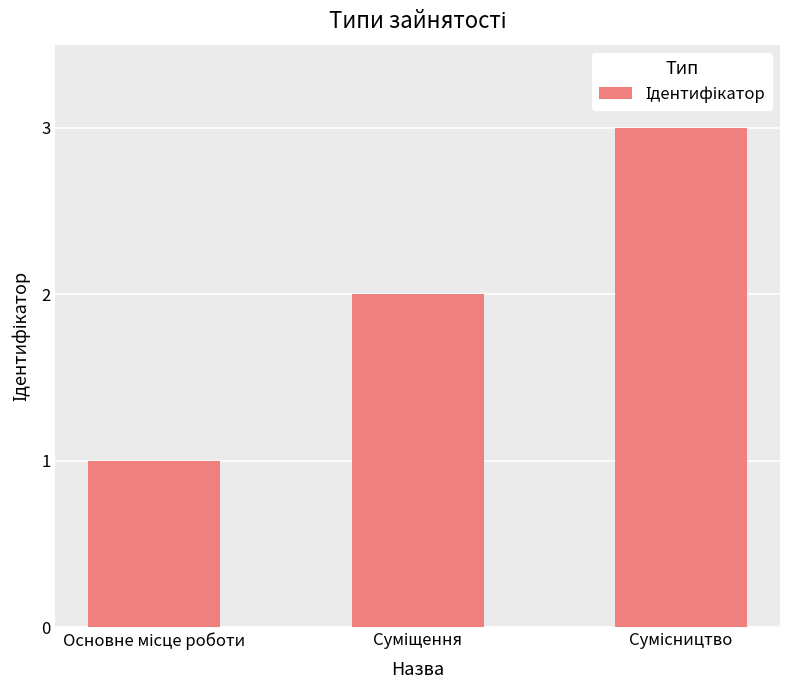

What is the greatest value displayed?

3